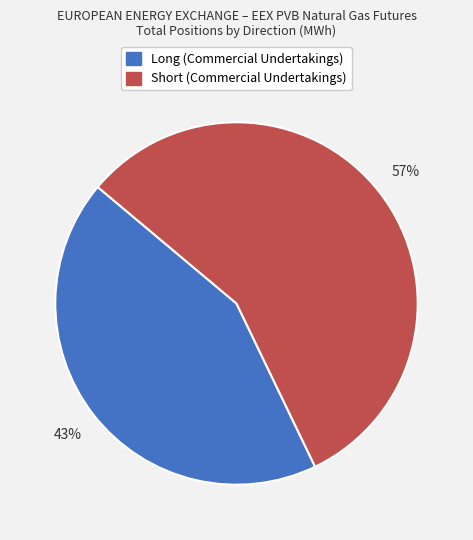

Is there any slice that represents more than half of the pie?

Yes